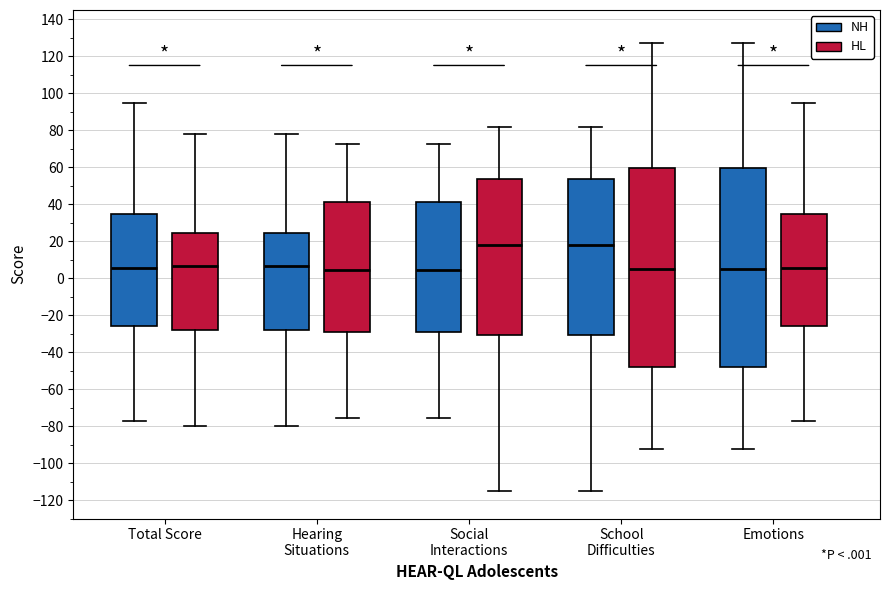

Where does the median line of the box for School Difficulties (HL) sit on the y-axis? The values are not printed on the chart, so give them approximately, as read against the axis.

4